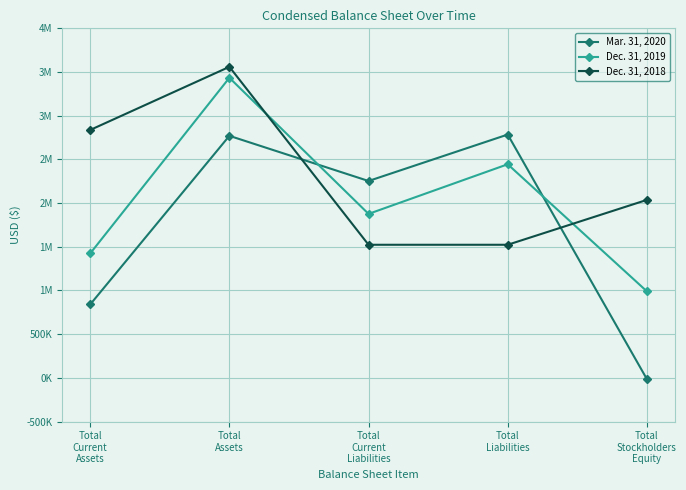

What are all the series names shown in the legend?

Mar. 31, 2020, Dec. 31, 2019, Dec. 31, 2018